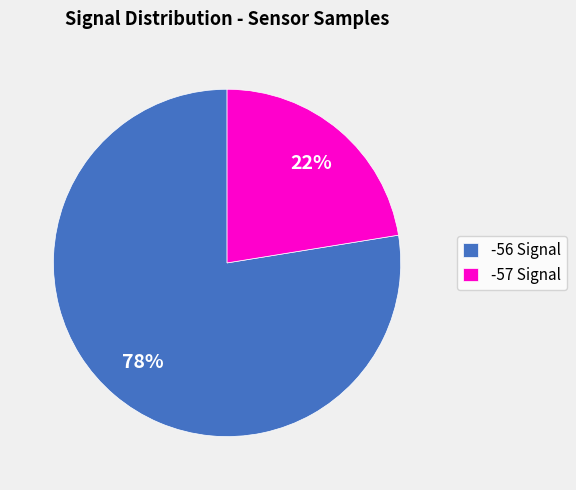

How many segments does this pie chart have?

2